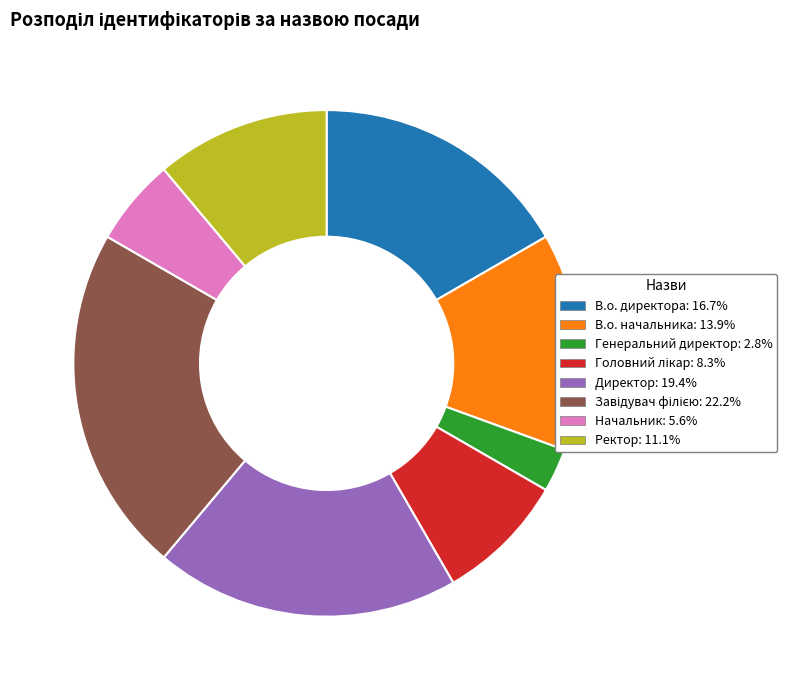

True or false: В.о. начальника accounts for 14% of the total.

True